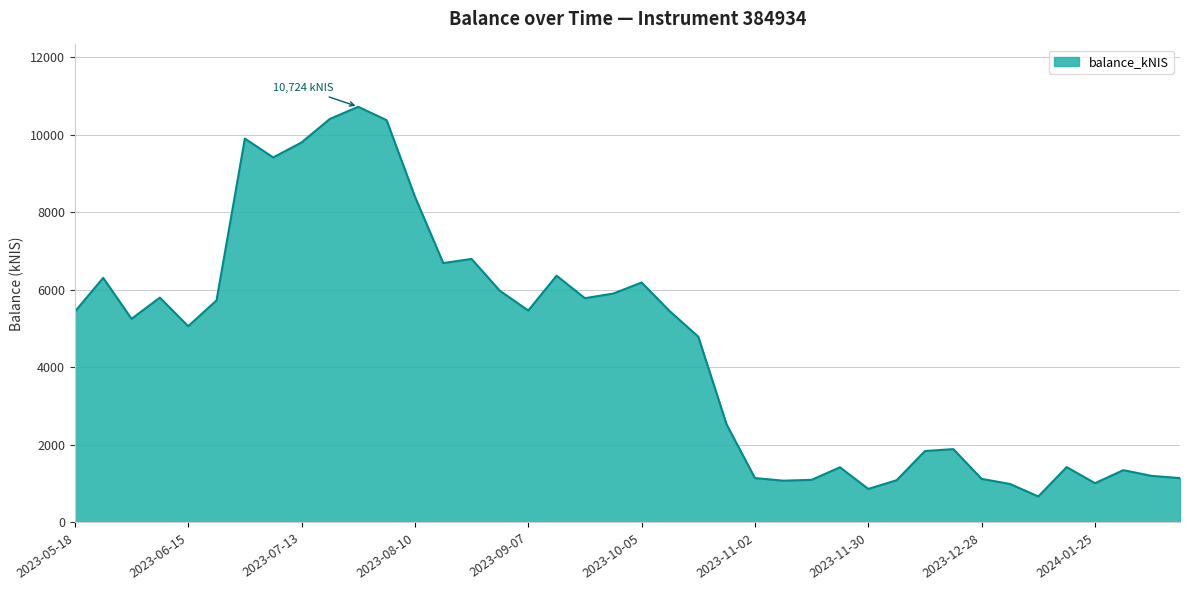

Does the chart have visible grid lines?

Yes